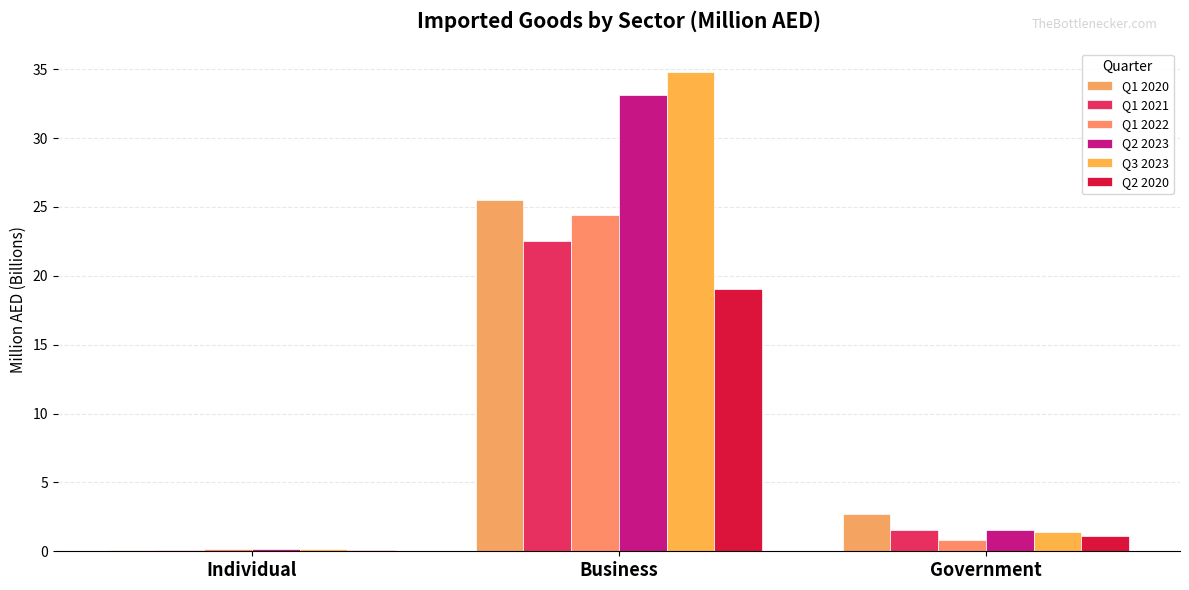

How many bars are there in each group?

6